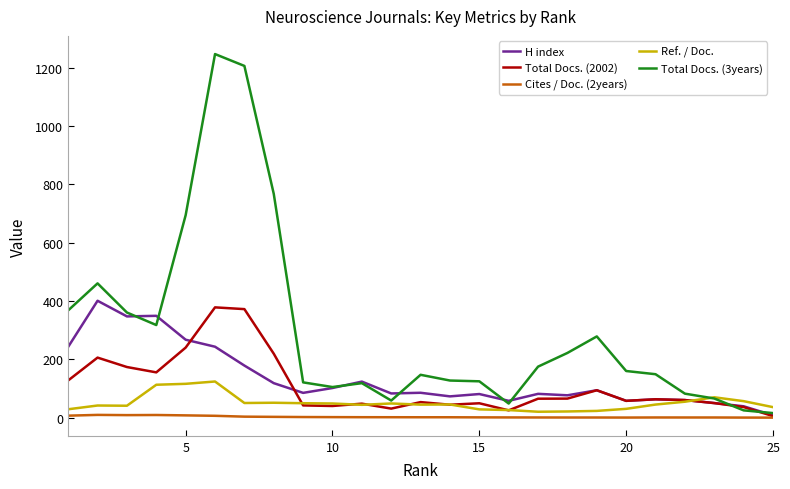

What is the average value of the Total Docs. (2002) series?

108.1